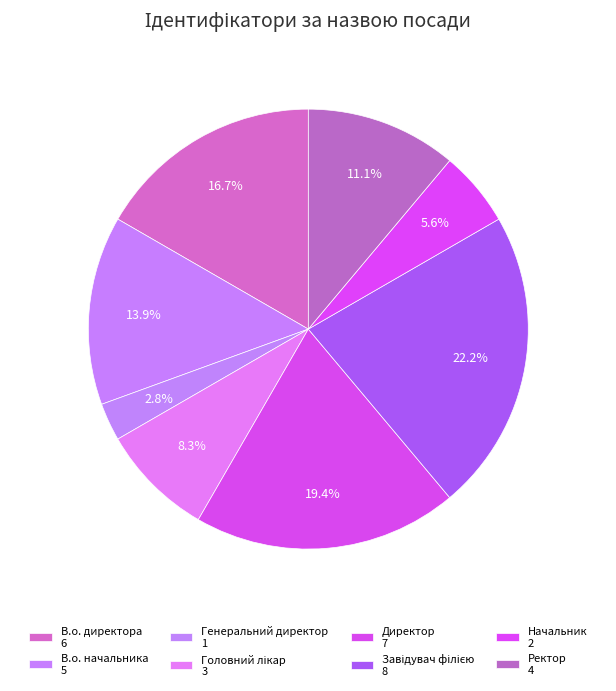

Approximately how many times larger is the value at Головний лікар compared to Начальник?

1.5